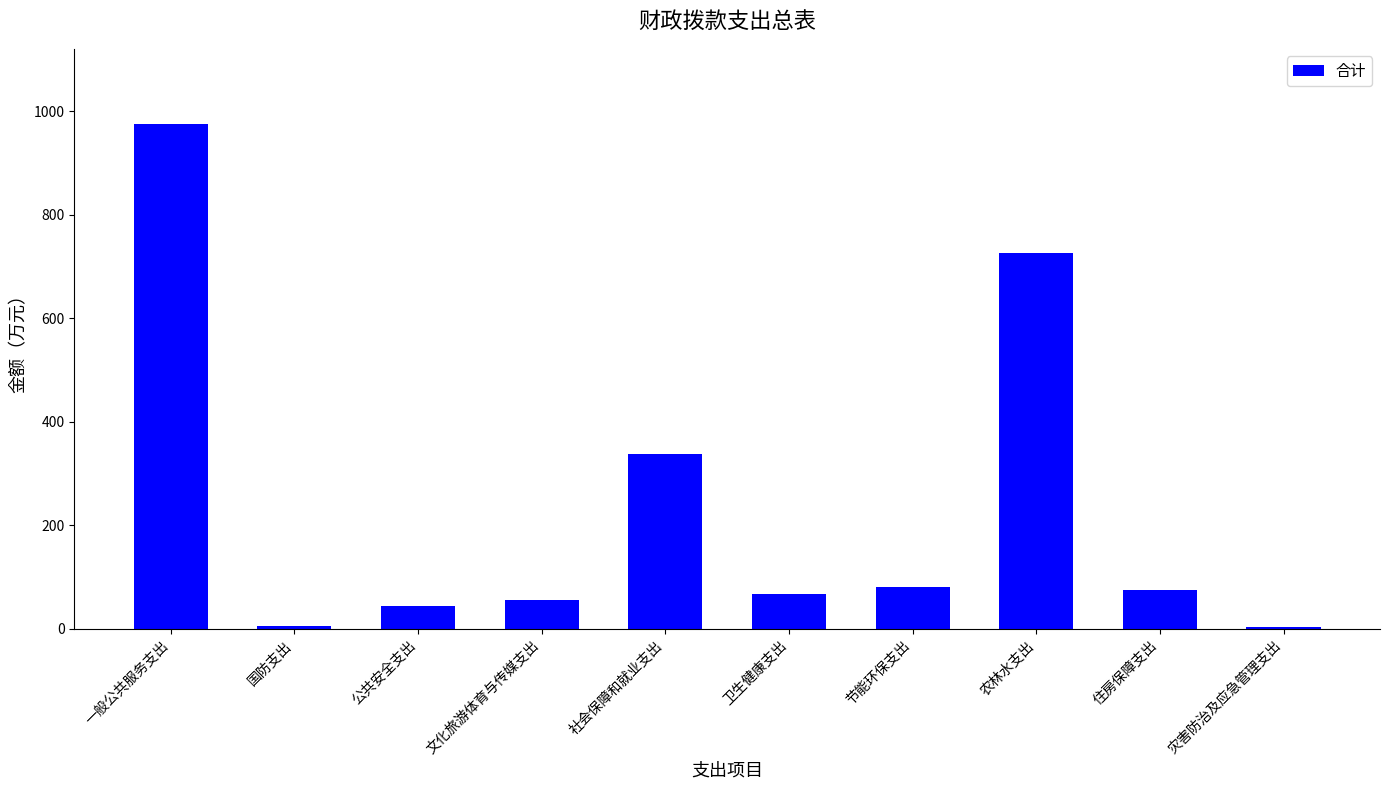

What is the ratio of the value at 农林水支出 to the value at 住房保障支出?

9.7